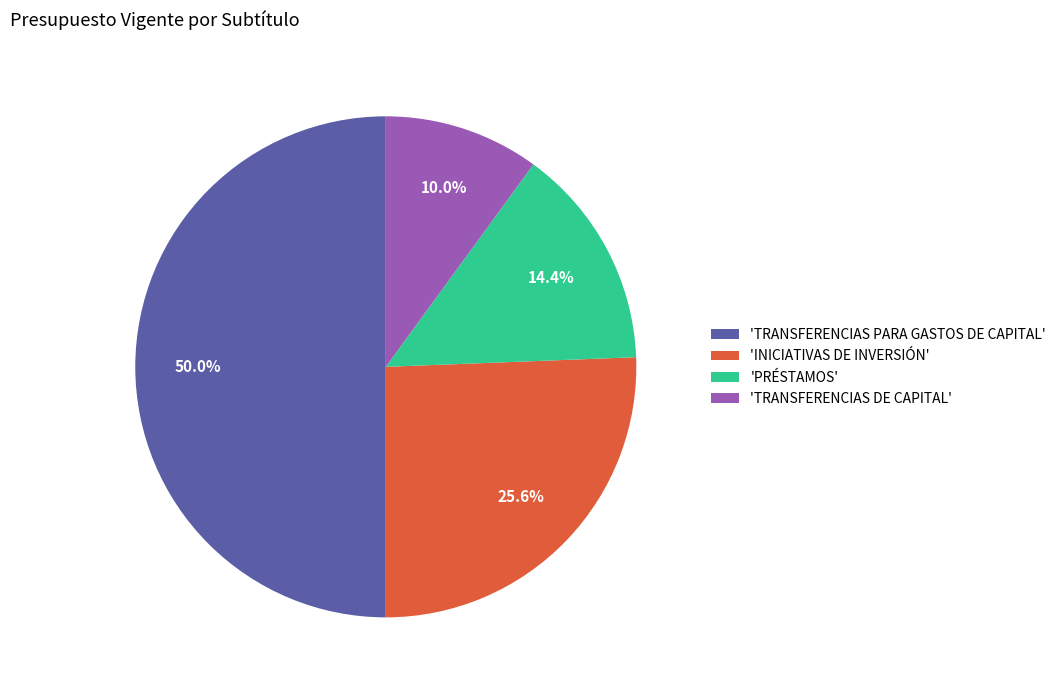

Does 'INICIATIVAS DE INVERSIÓN' represent more than half of the total?

No